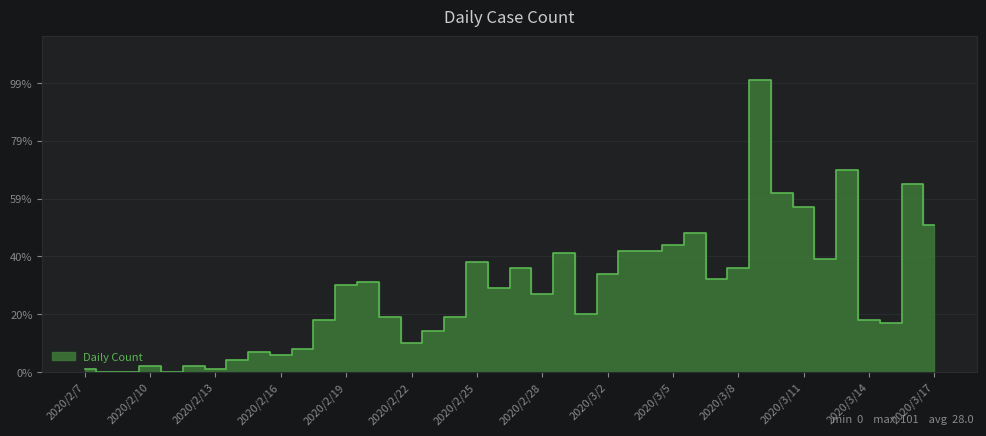

Rank the categories by value from highest to lowest.

2020/3/9, 2020/3/13, 2020/3/16, 2020/3/10, 2020/3/11, 2020/3/17, 2020/3/6, 2020/3/5, 2020/3/3, 2020/3/4, 2020/2/29, 2020/3/12, 2020/2/25, 2020/2/27, 2020/3/8, 2020/3/2, 2020/3/7, 2020/2/20, 2020/2/19, 2020/2/26, 2020/2/28, 2020/3/1, 2020/2/21, 2020/2/24, 2020/2/18, 2020/3/14, 2020/3/15, 2020/2/23, 2020/2/22, 2020/2/17, 2020/2/15, 2020/2/16, 2020/2/14, 2020/2/10, 2020/2/12, 2020/2/7, 2020/2/13, 2020/2/8, 2020/2/9, 2020/2/11